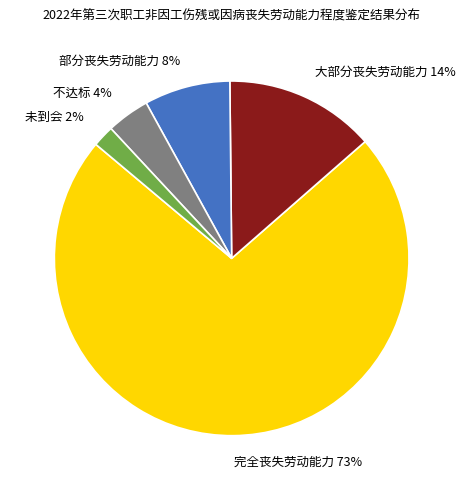

Which slice is the smallest?

未到会